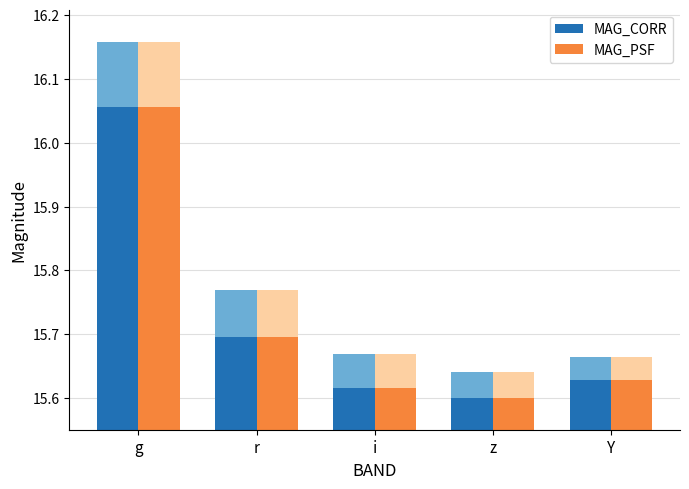

What is the difference between the maximum and minimum values in the MAG_CORR series?

0.5